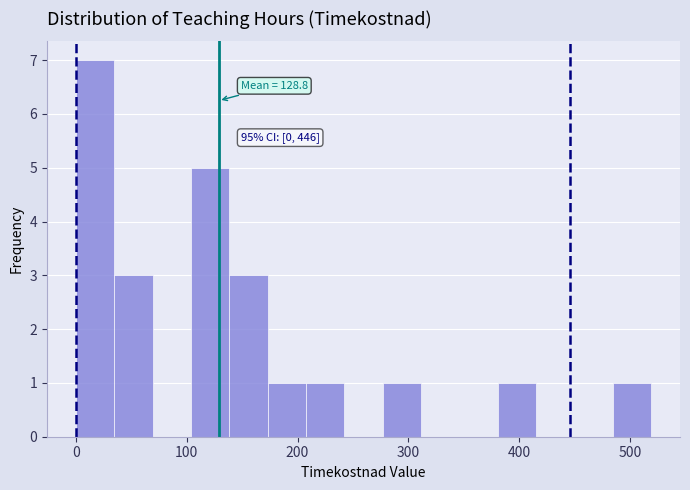

Around what value on the x-axis is the tallest bar? Give the approximate position of its centre, as read against the axis.

20